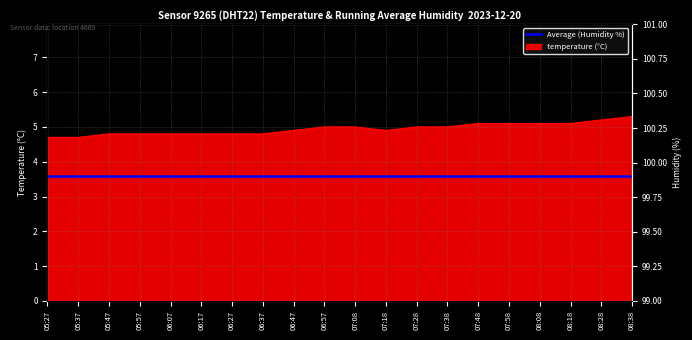

Reading left to right, list all the values displayed in this chart.

4.7	4.7	4.8	4.8	4.8	4.8	4.8	4.8	4.9	5.0	5.0	4.9	5.0	5.0	5.1	5.1	5.1	5.1	5.2	5.3